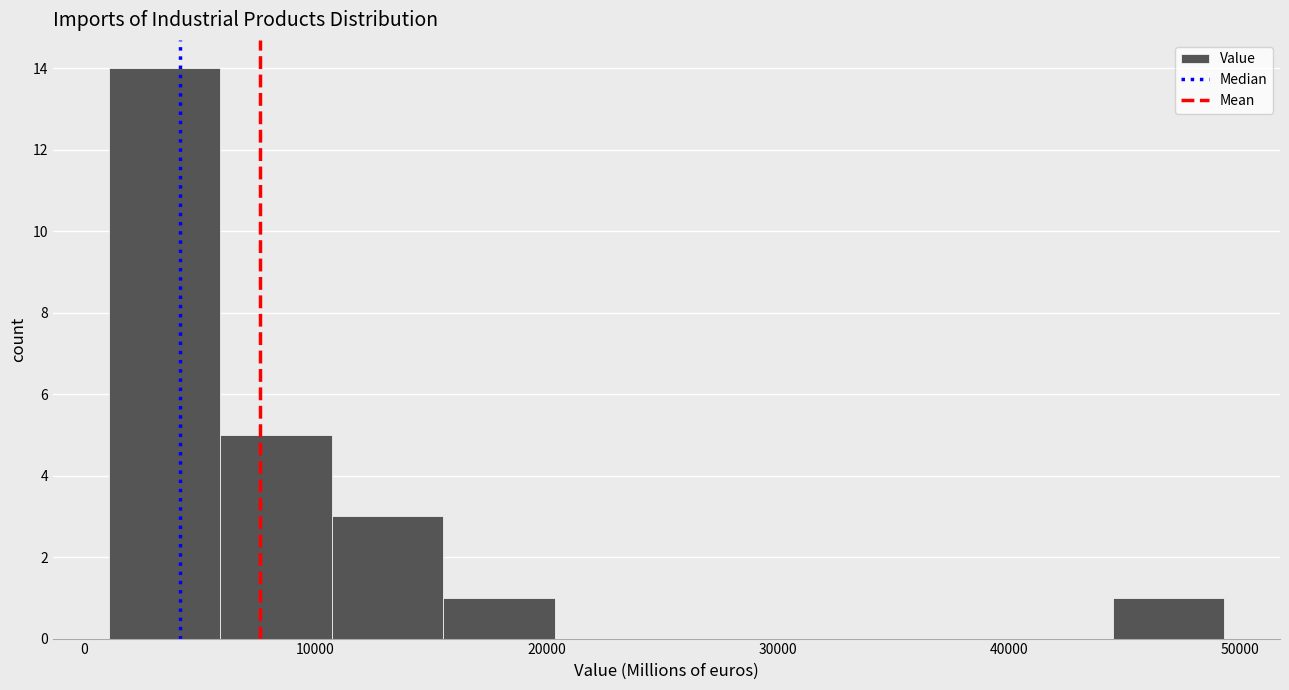

Reading left to right, transcribe this chart: for each bar, give the range it covers on the x-axis and its height. Neither the bar edges nor the heights are printed on the chart, so give them approximately, as read against the axes.

1000 to 6000: 14
6000 to 11000: 5
11000 to 16000: 3
16000 to 20000: 1
20000 to 25000: 0
25000 to 30000: 0
30000 to 35000: 0
35000 to 40000: 0
40000 to 44000: 0
44000 to 49000: 1